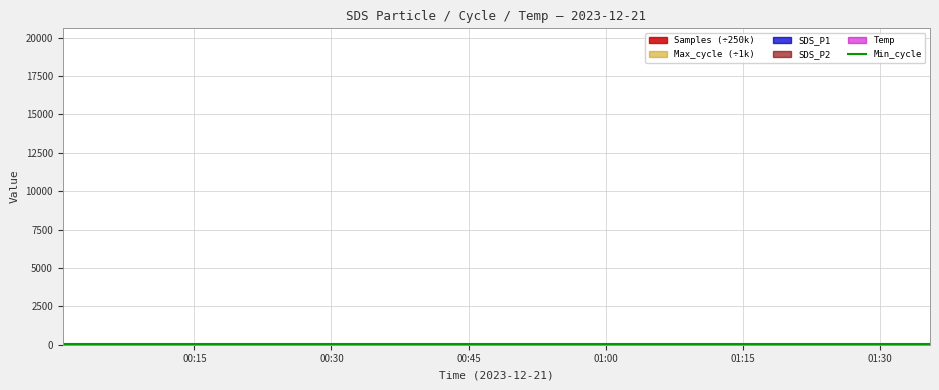

The value at 34 is 14. True or false?

False